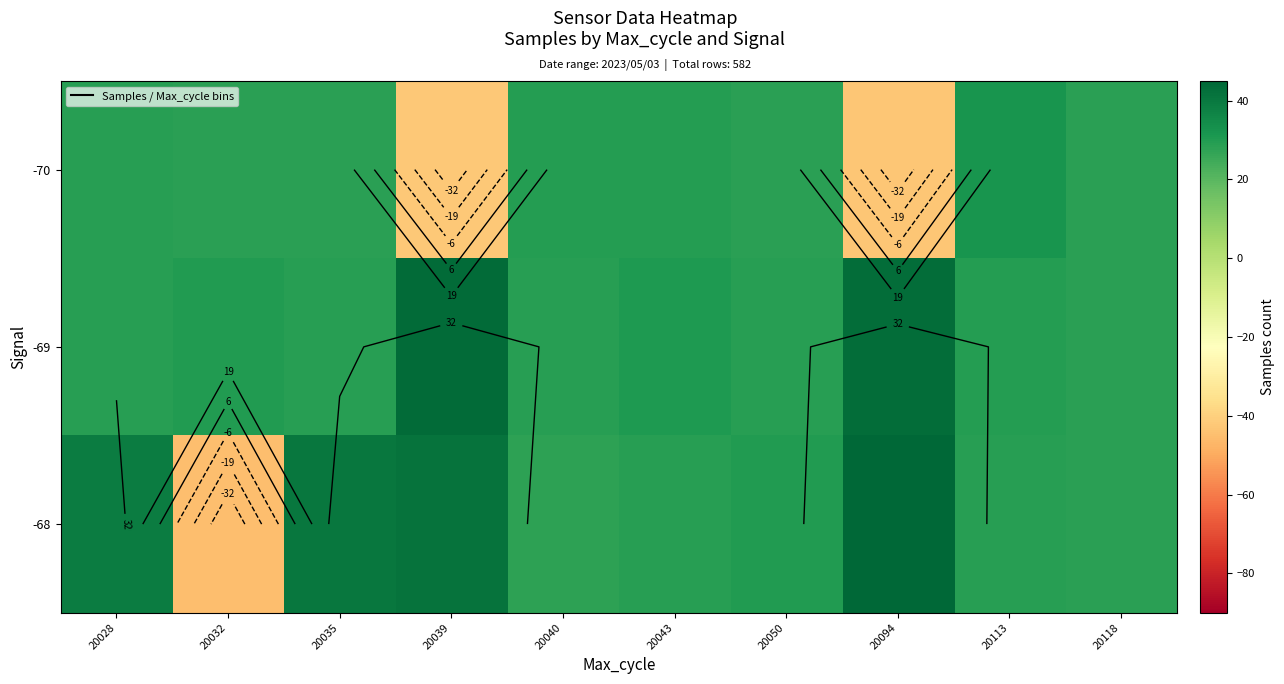

At which category does the chart reach its peak across all series?

20094